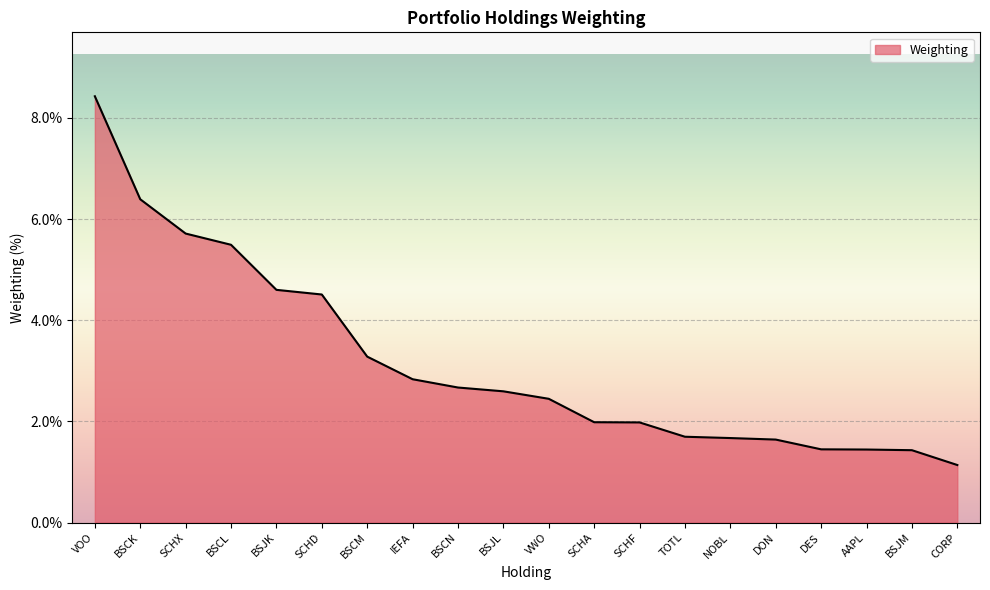

What position from the right is BSCK?

19